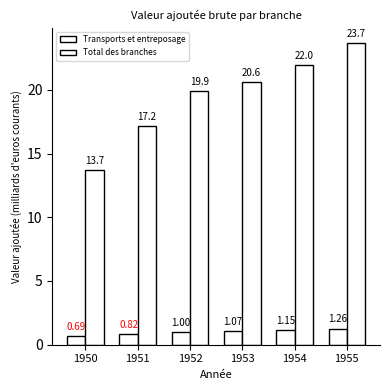

At which label does Transports et entreposage reach its peak?

1955